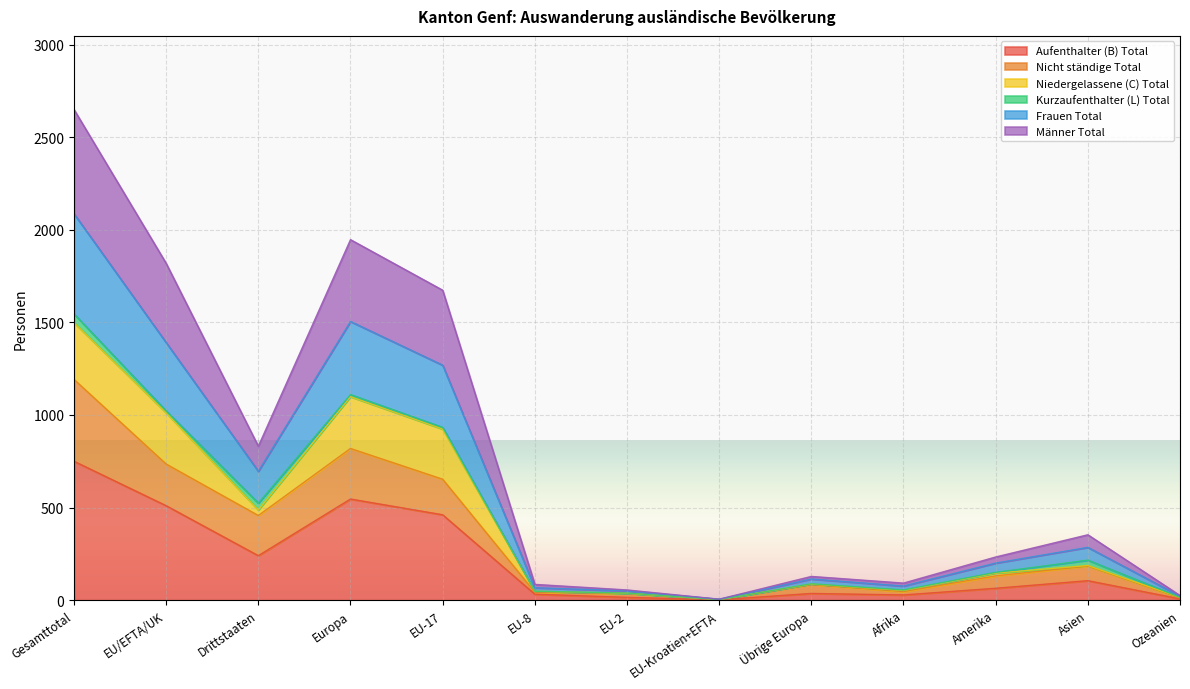

At which category does the chart reach its minimum across all series?

EU-Kroatien+EFTA